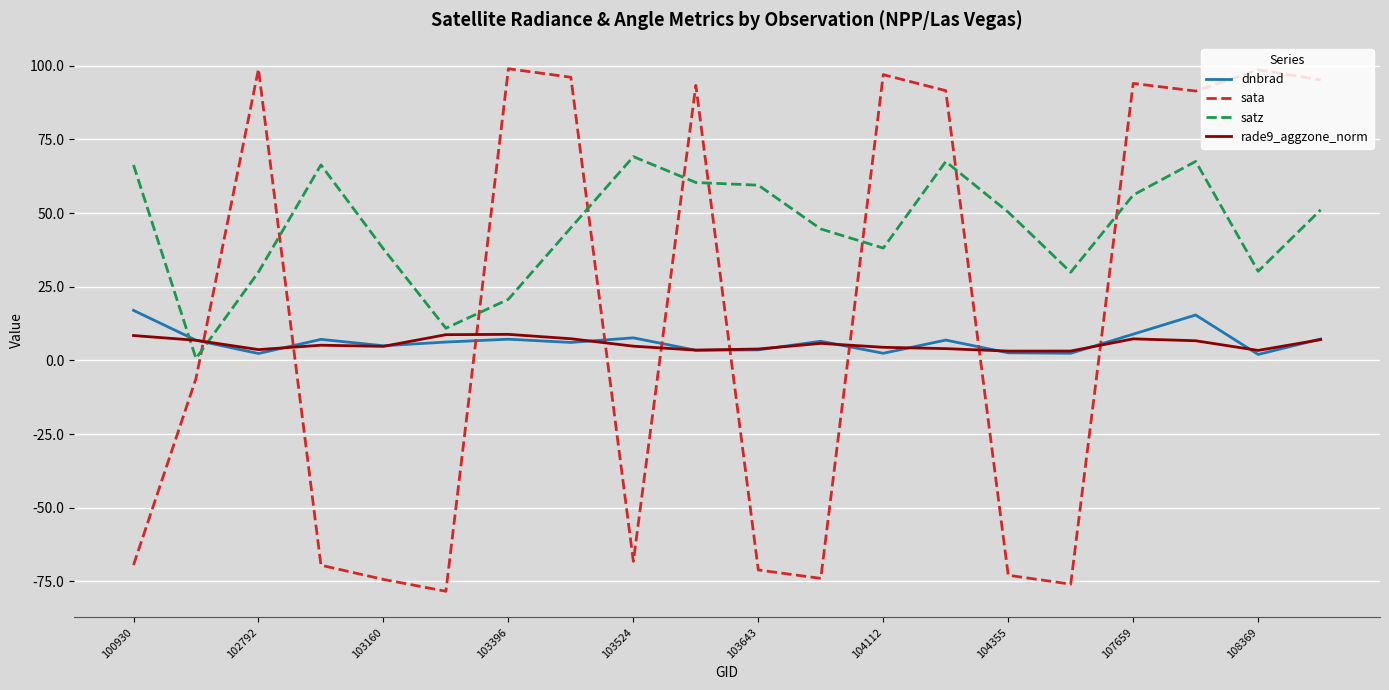

Which series has the largest total across all categories?

satz